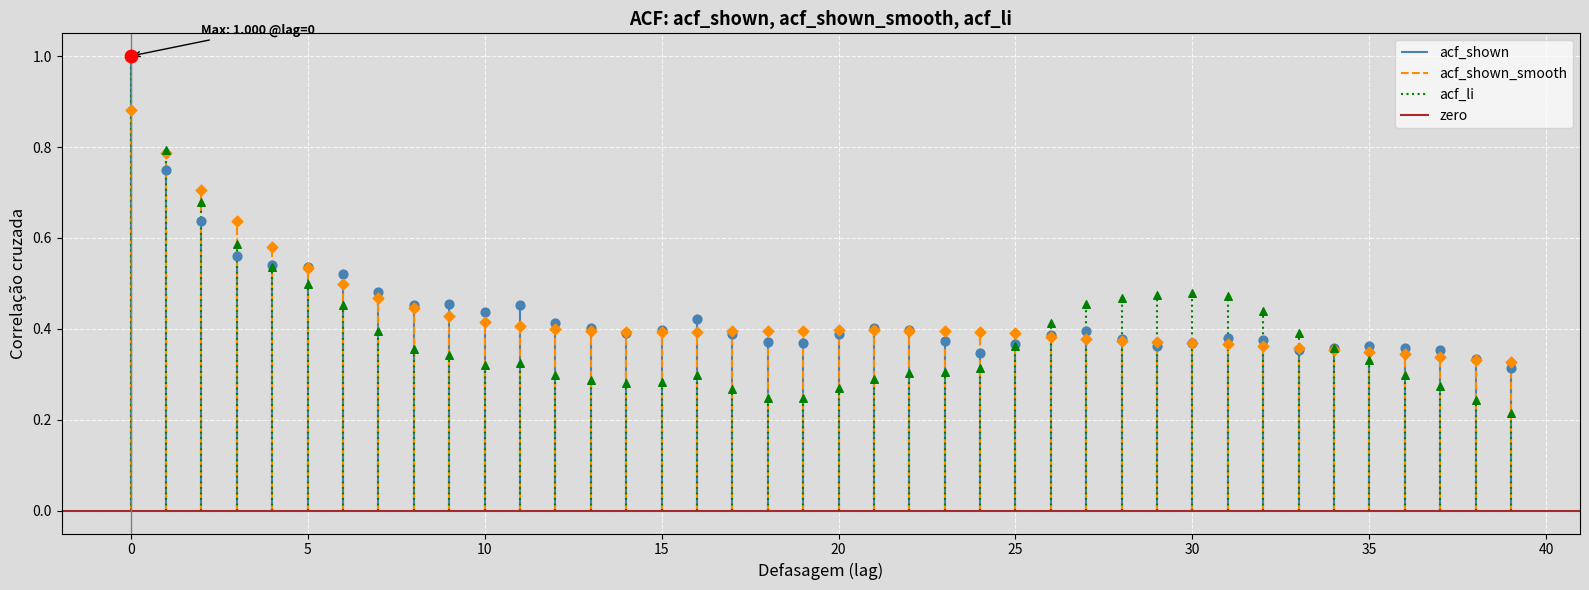

Which series reaches the maximum Y coordinate?

acf_shown